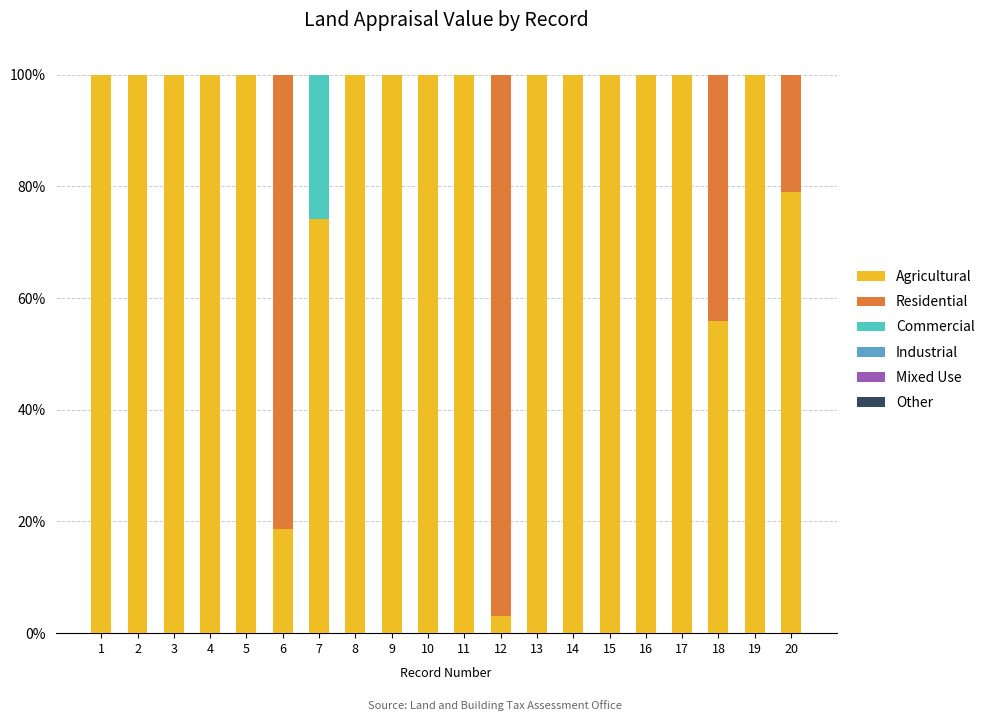

What is the total value across all series at 15?

100.0